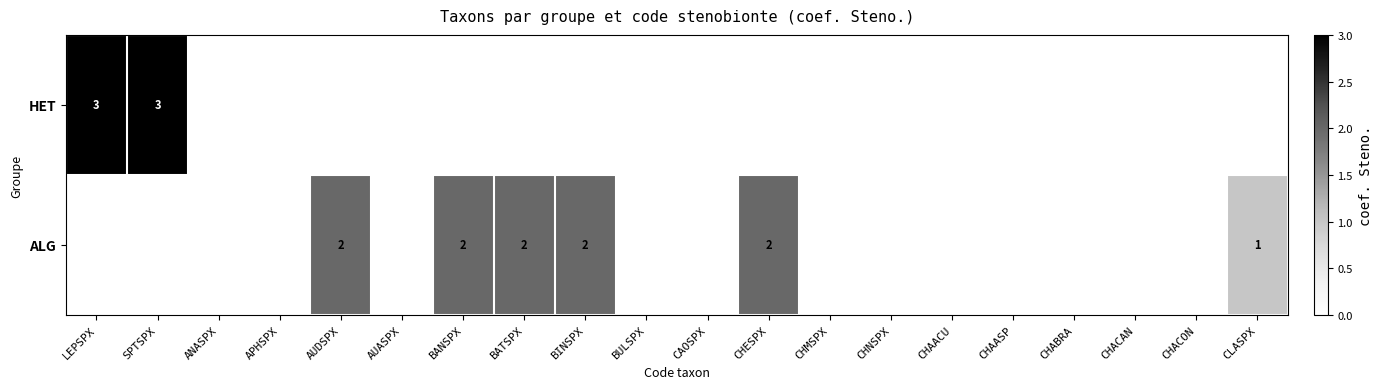

How many data points does each series have?

20